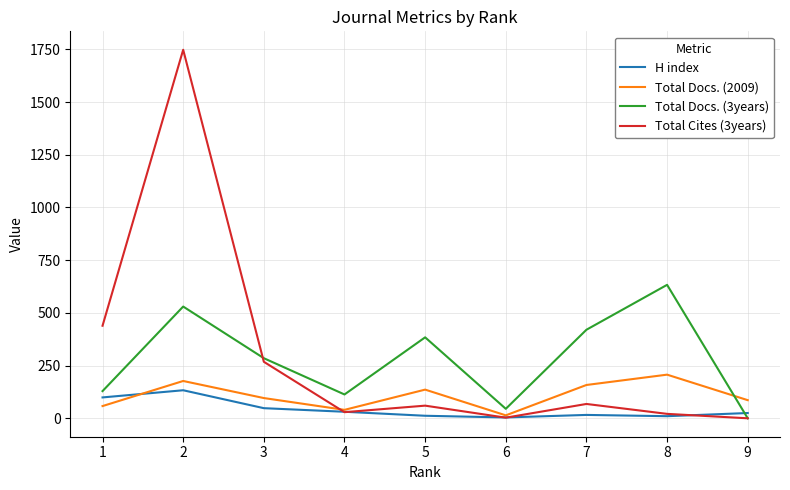

The value of Total Cites (3years) at 3 is 268. True or false?

True